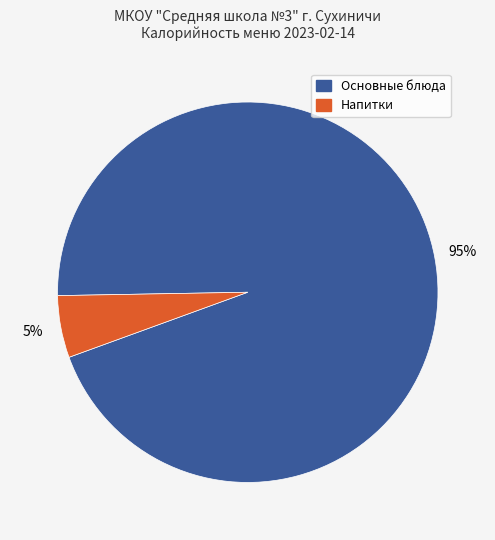

Is there a majority slice in this chart?

Yes